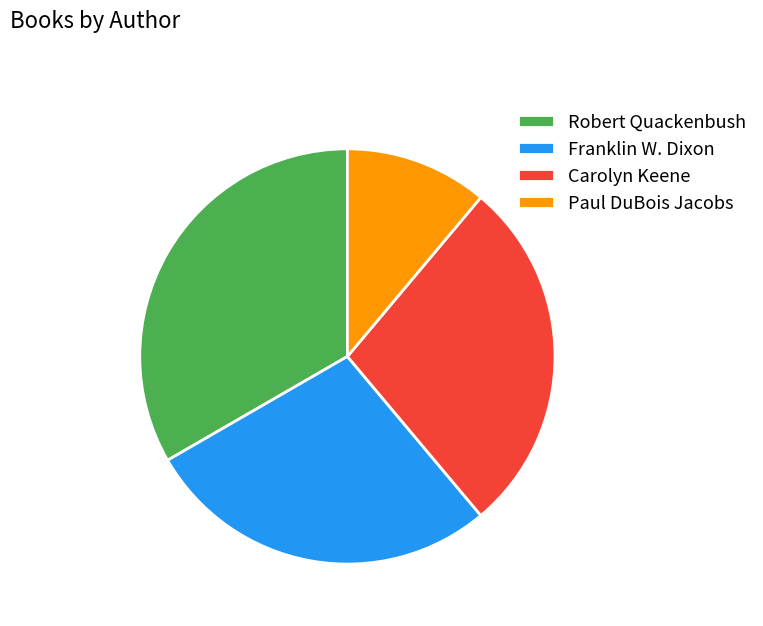

Which slice is the largest?

Robert Quackenbush